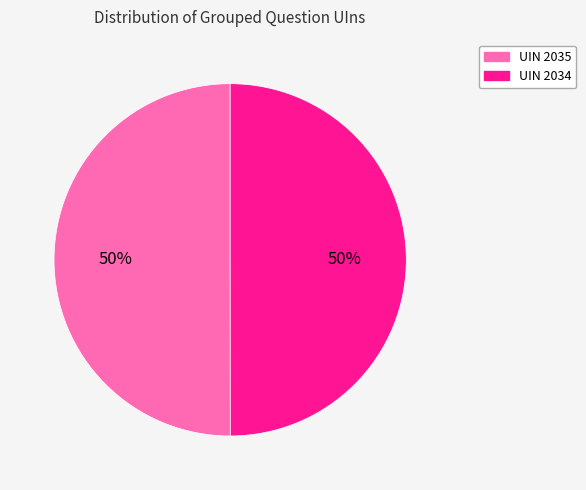

To the nearest percent, what portion does UIN 2034 represent?

50%